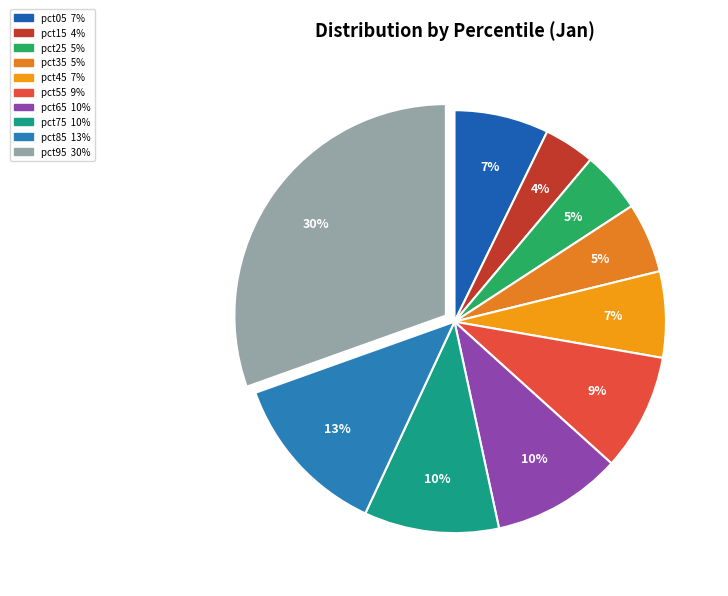

How many segments does this pie chart have?

10